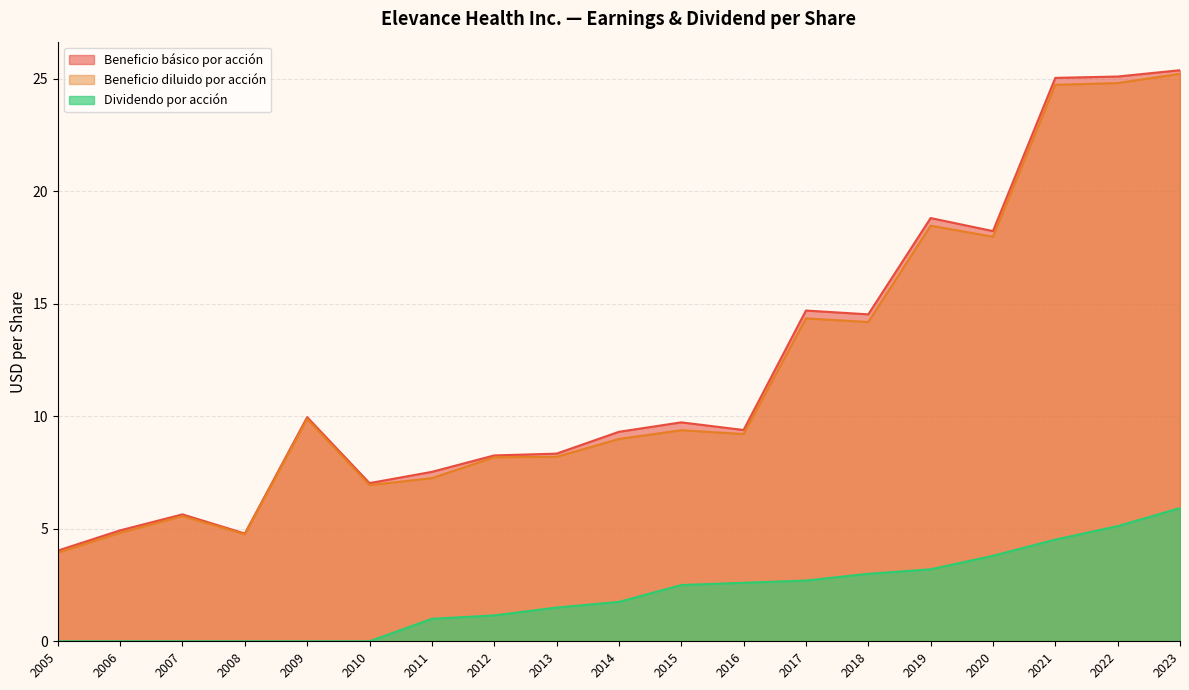

Read the Beneficio diluido por acción value at 2013.

8.2